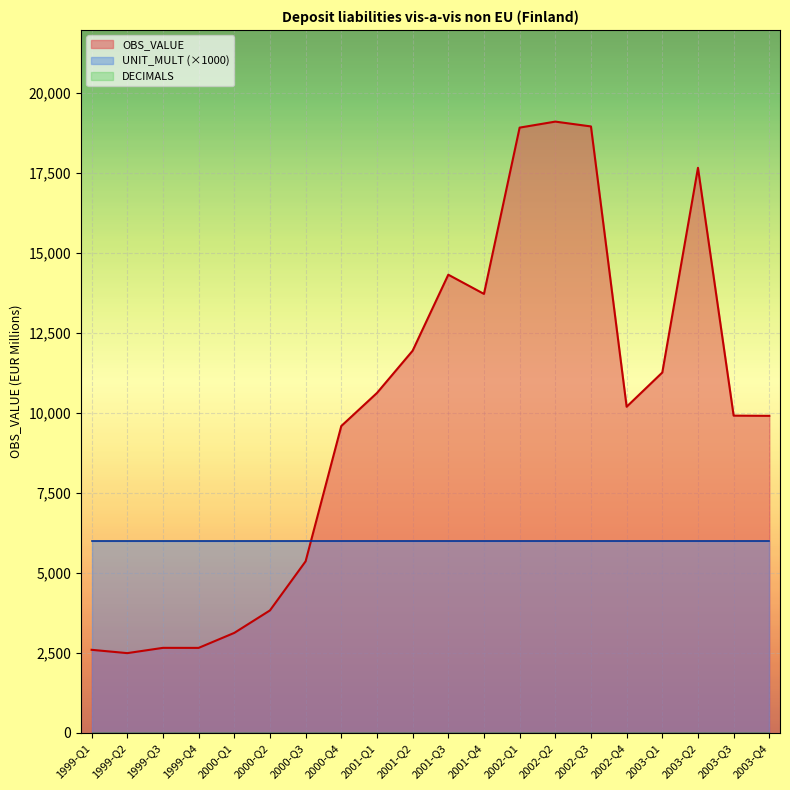

What is the sum of all OBS_VALUE values?

198868